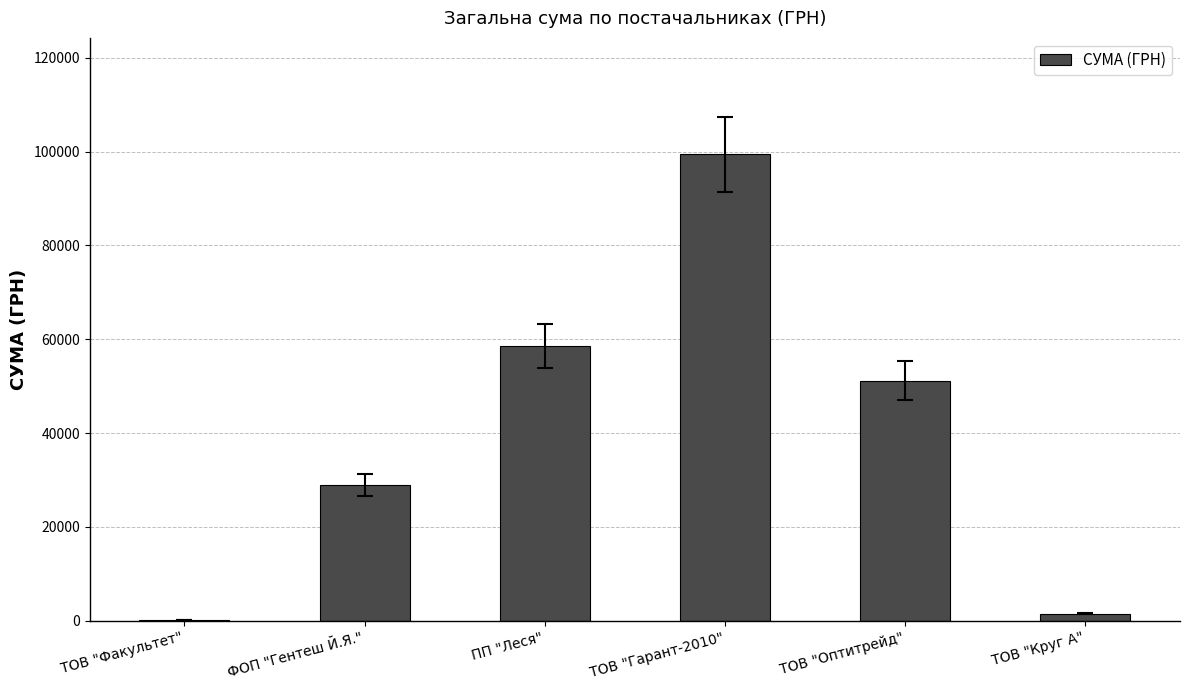

Is it true that the value at ПП "Леся" is 58554.2?

True